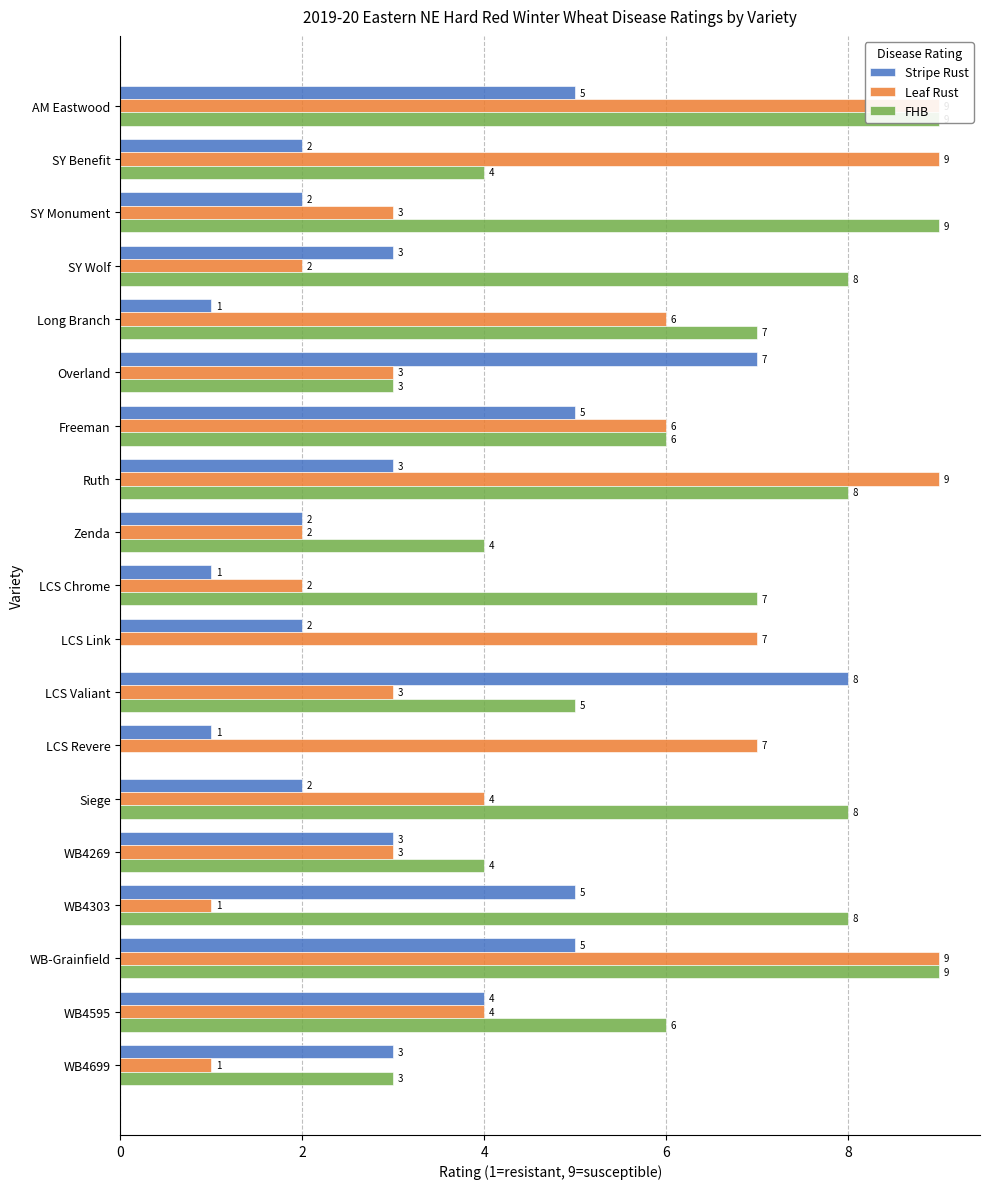

Is the value of Stripe Rust at WB4699 greater than the value of Leaf Rust at WB4595?

No